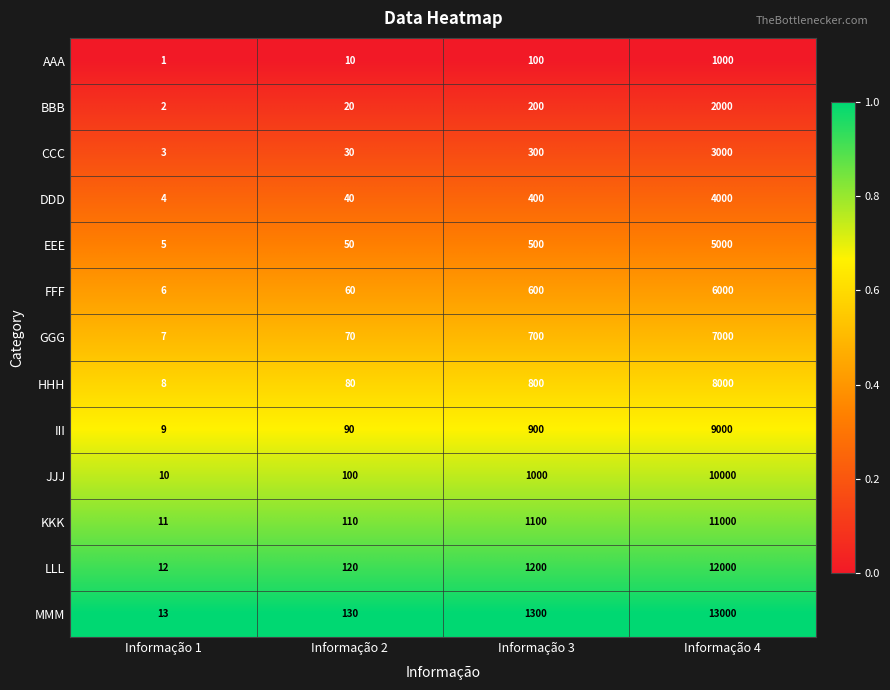

Which series has the largest range (max minus min)?

MMM